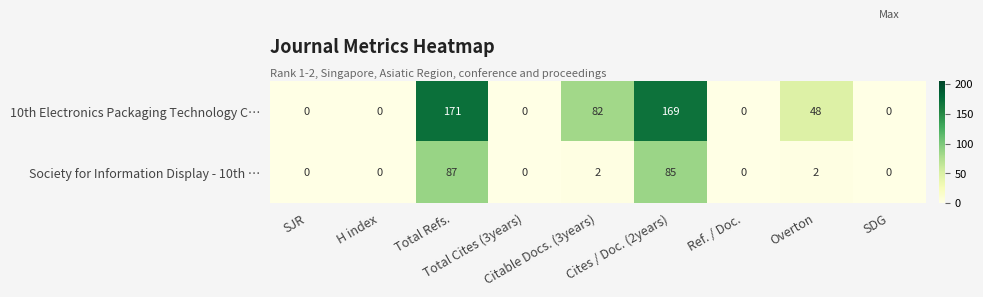

What is the difference between the maximum and second lowest values in the 10th Electronics Packaging Technology C… series?

171